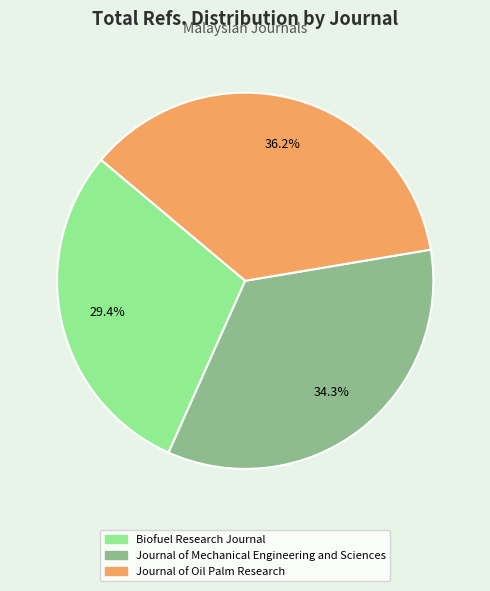

True or false: Biofuel Research Journal accounts for 29% of the total.

True